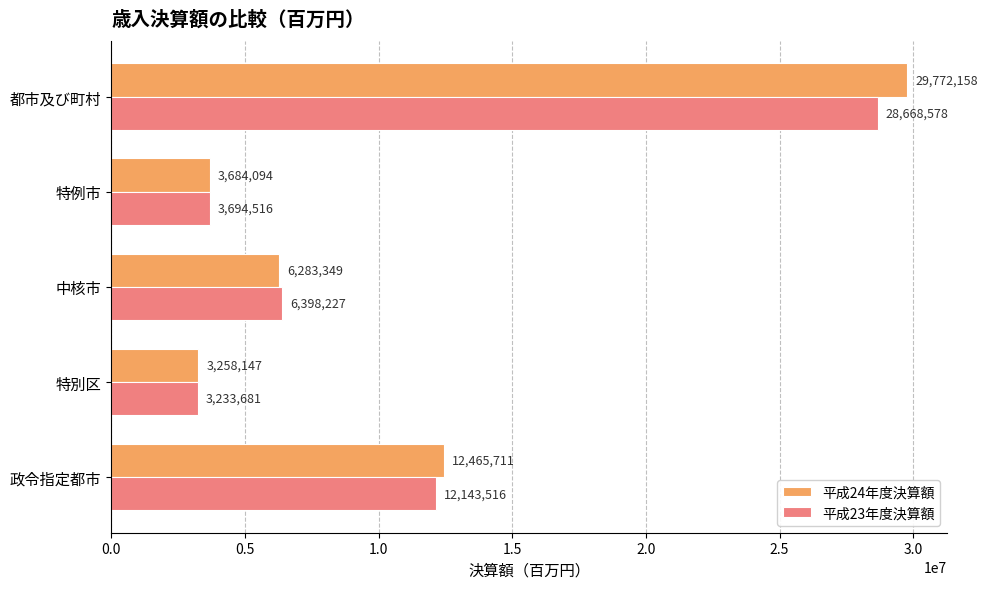

How many values in the 平成23年度決算額 series are below 6398227?

2